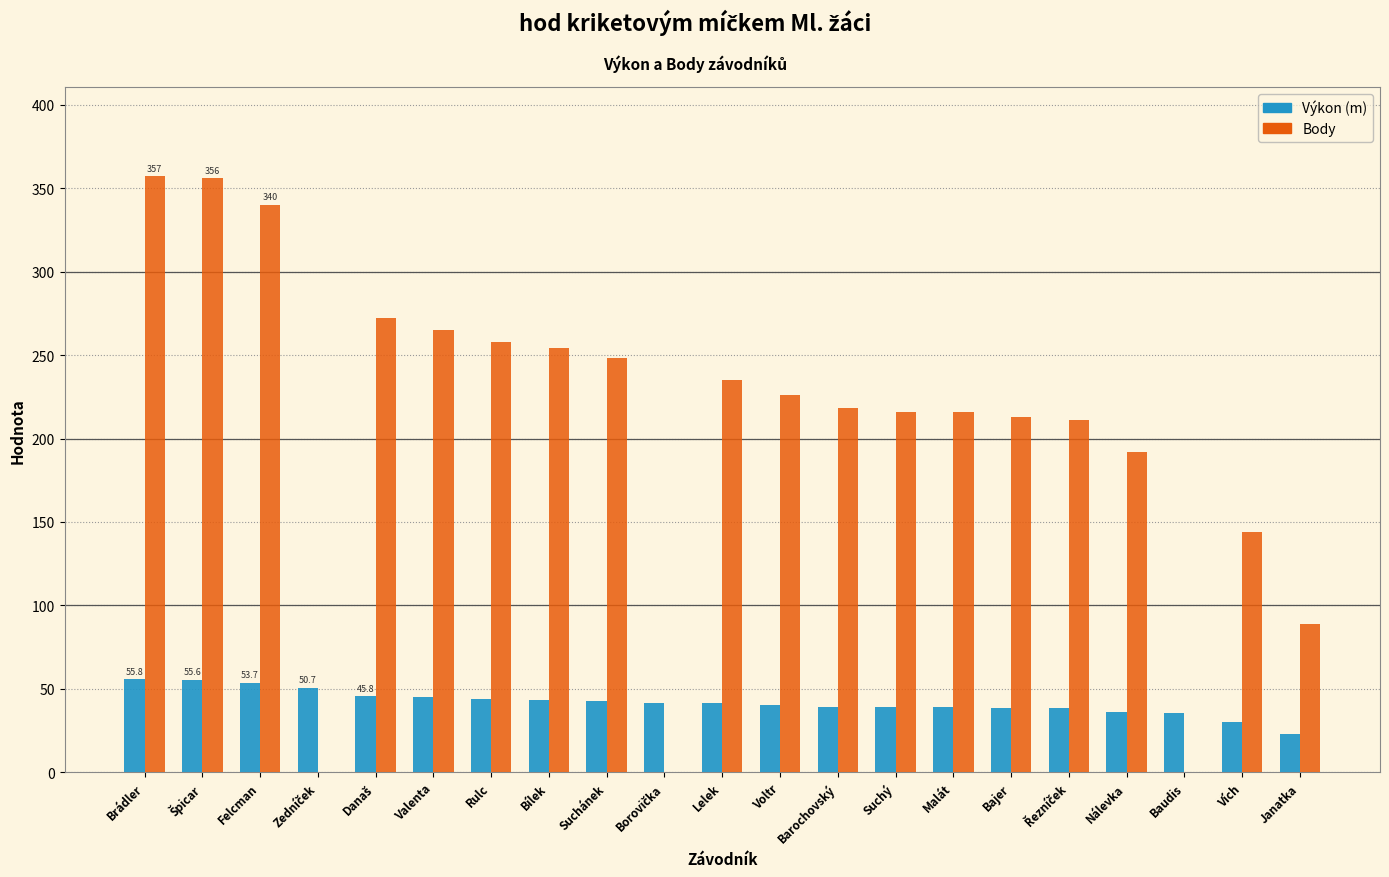

What is the maximum value shown in the chart?

357.0